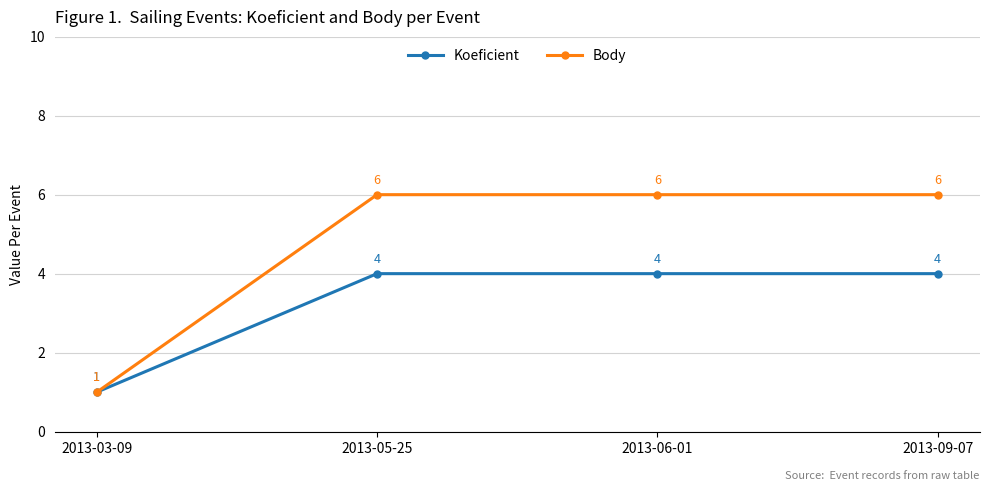

How many distinct data groups are displayed?

2